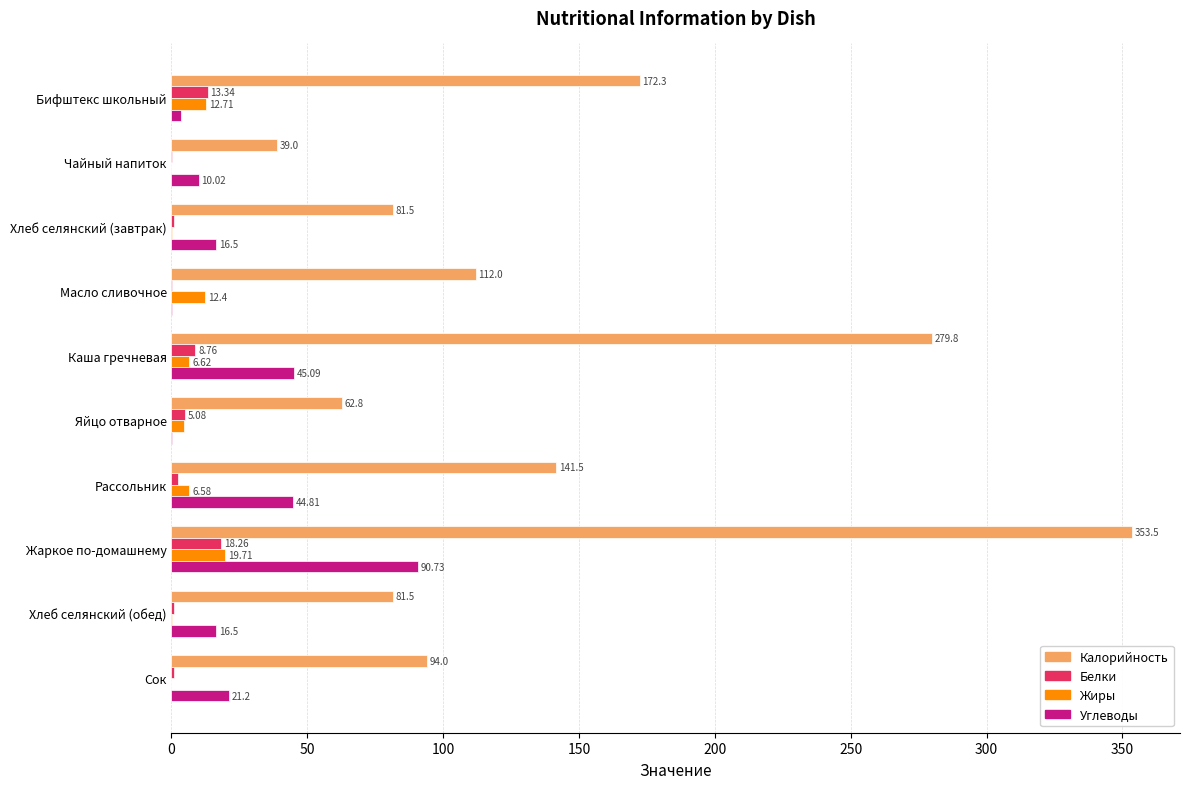

Where is Калорийность nearest to the value 196?

Бифштекс школьный